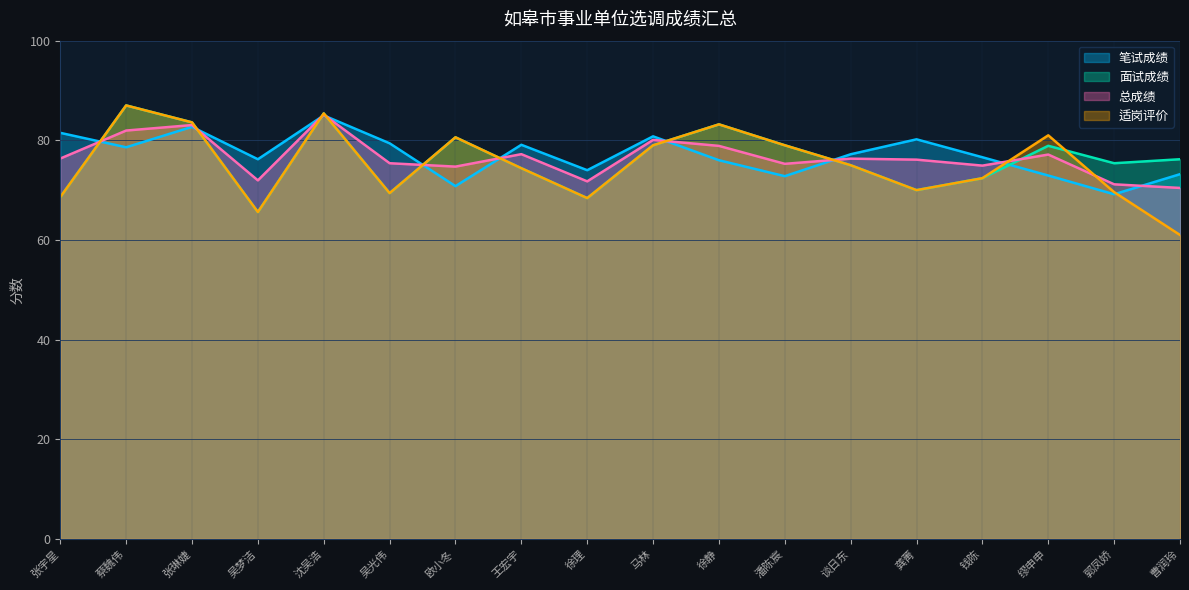

Rank the series at 蔡魏伟 from lowest to highest value.

笔试成绩, 总成绩, 面试成绩, 适岗评价